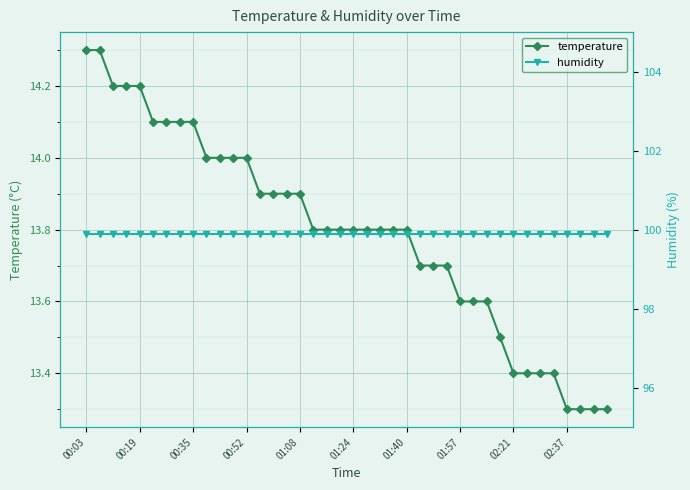

Which series has the largest range (max minus min)?

temperature